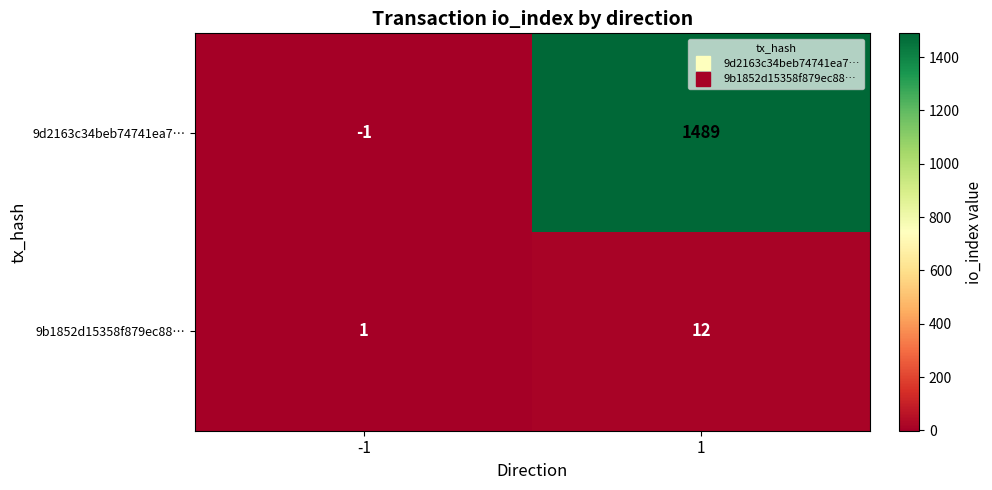

At how many categories does at least one series exceed 327?

1